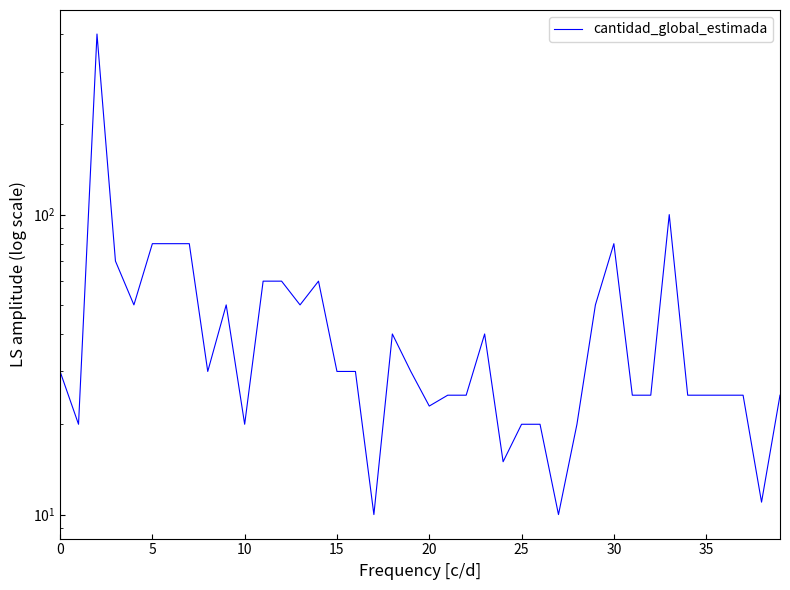

Reading left to right, what are all the values shown in this chart?

30	20	400	70	50	80	80	80	30	50	20	60	60	50	60	30	30	10	40	30	23	25	25	40	15	20	20	10	20	50	80	25	25	100	25	25	25	25	11	25